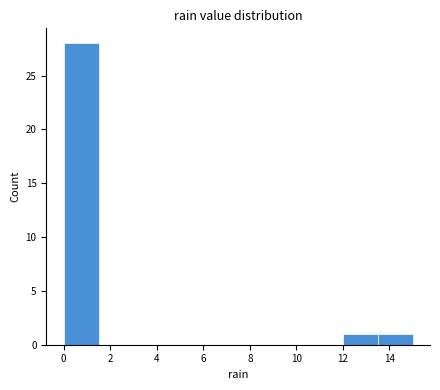

Reading left to right, list every bar in this chart as the range it spans on the x-axis followed by its height. Neither the bar edges nor the heights are printed on the chart, so give them approximately, as read against the axes.

0.0 to 1.5: 28
1.5 to 3.0: 0
3.0 to 4.5: 0
4.5 to 6.0: 0
6.0 to 7.5: 0
7.5 to 9.0: 0
9.0 to 10.5: 0
10.5 to 12.0: 0
12.0 to 13.5: 1
13.5 to 15.0: 1